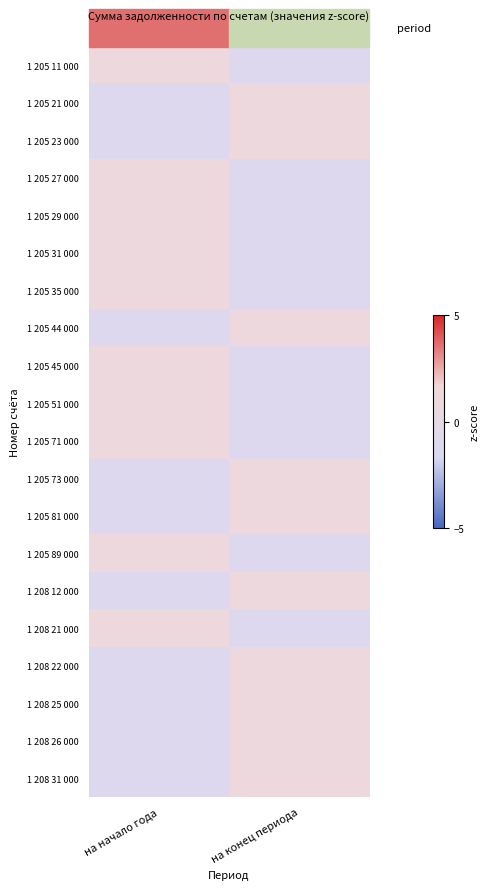

How many categories are shown in the chart?

2